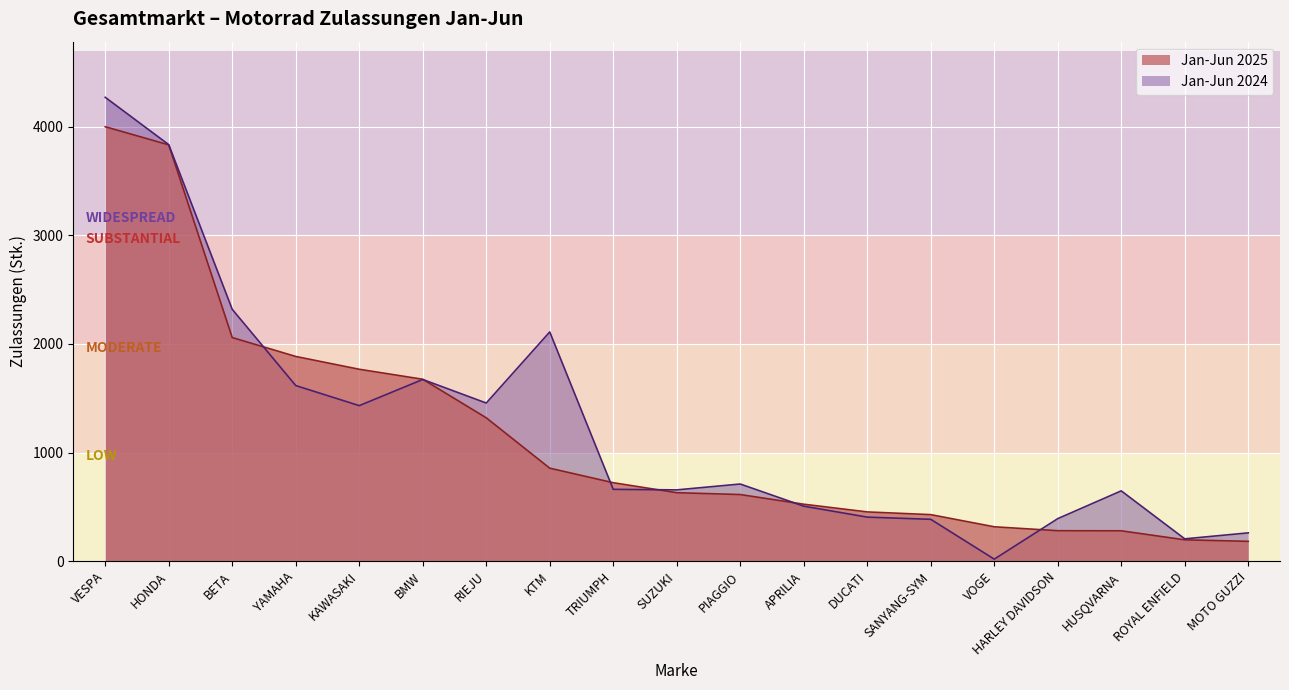

What is the lowest value of the Jan-Jun 2024 series?

18